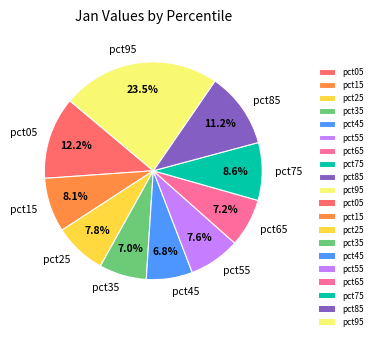

What percentage is NOT represented by pct05?

87.8%